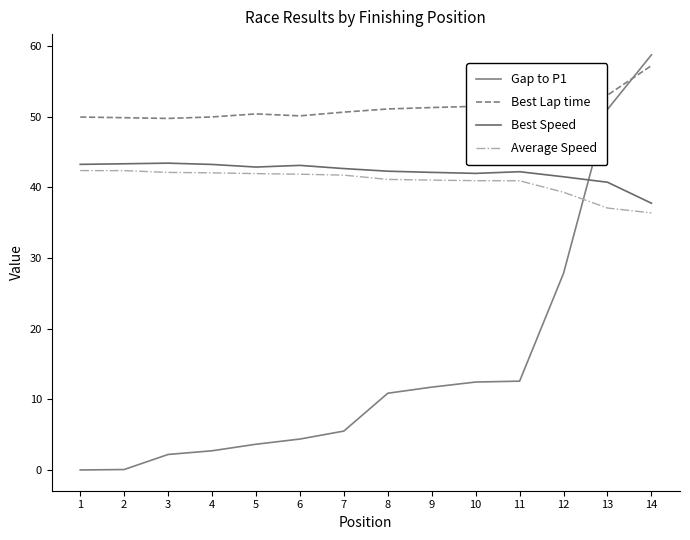

What is the value of the Best Speed point at the 12th from the left?

41.5